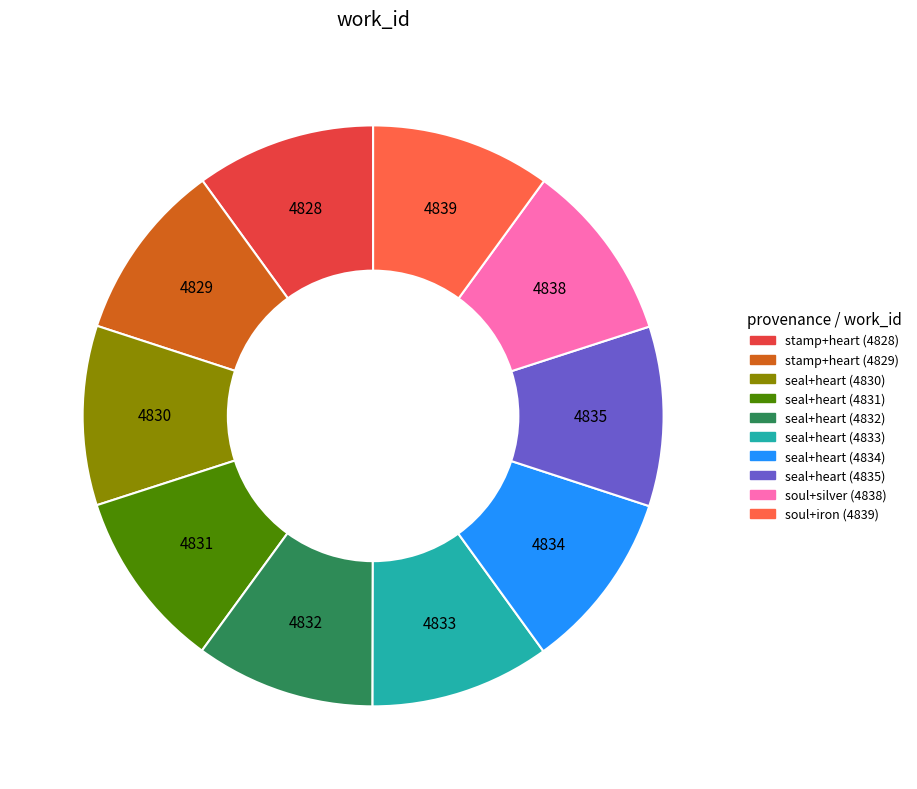

Does any single category account for the majority?

No